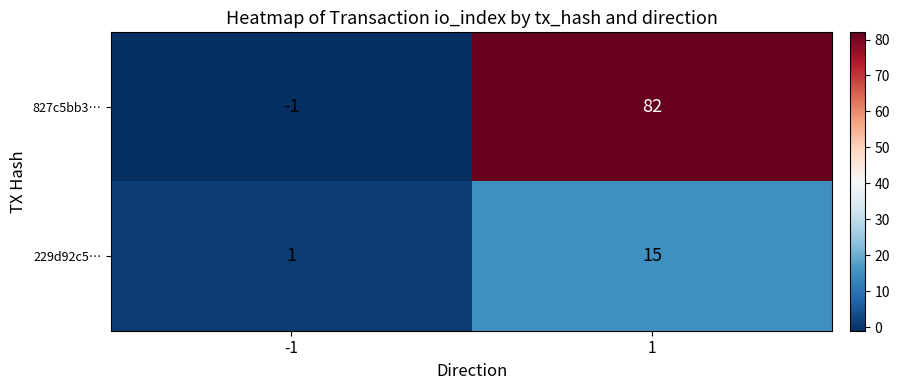

What is the sum of all 229d92c5… values?

16